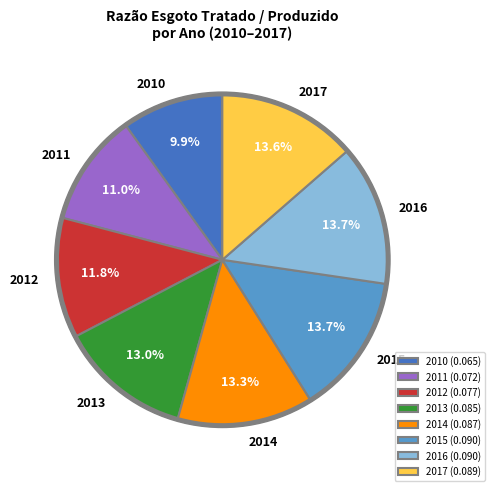

Count the number of slices in the pie.

8